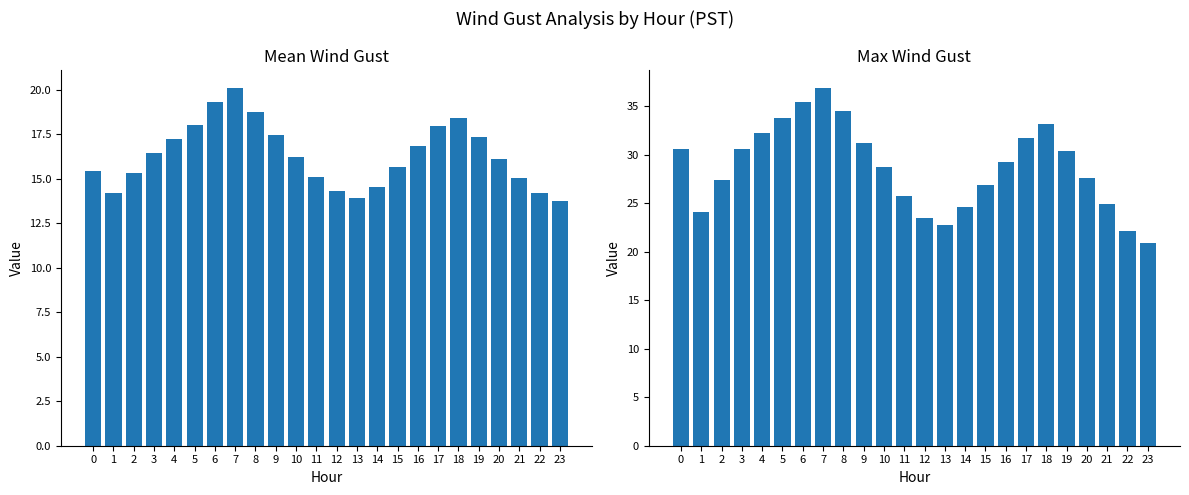

What are all the series names shown in the legend?

Mean Wind Gust, Max Wind Gust